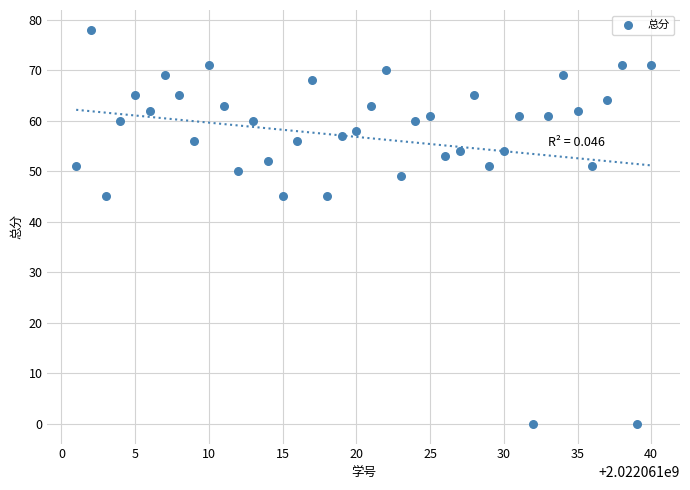

What is the range of Y values (max minus min)?

78